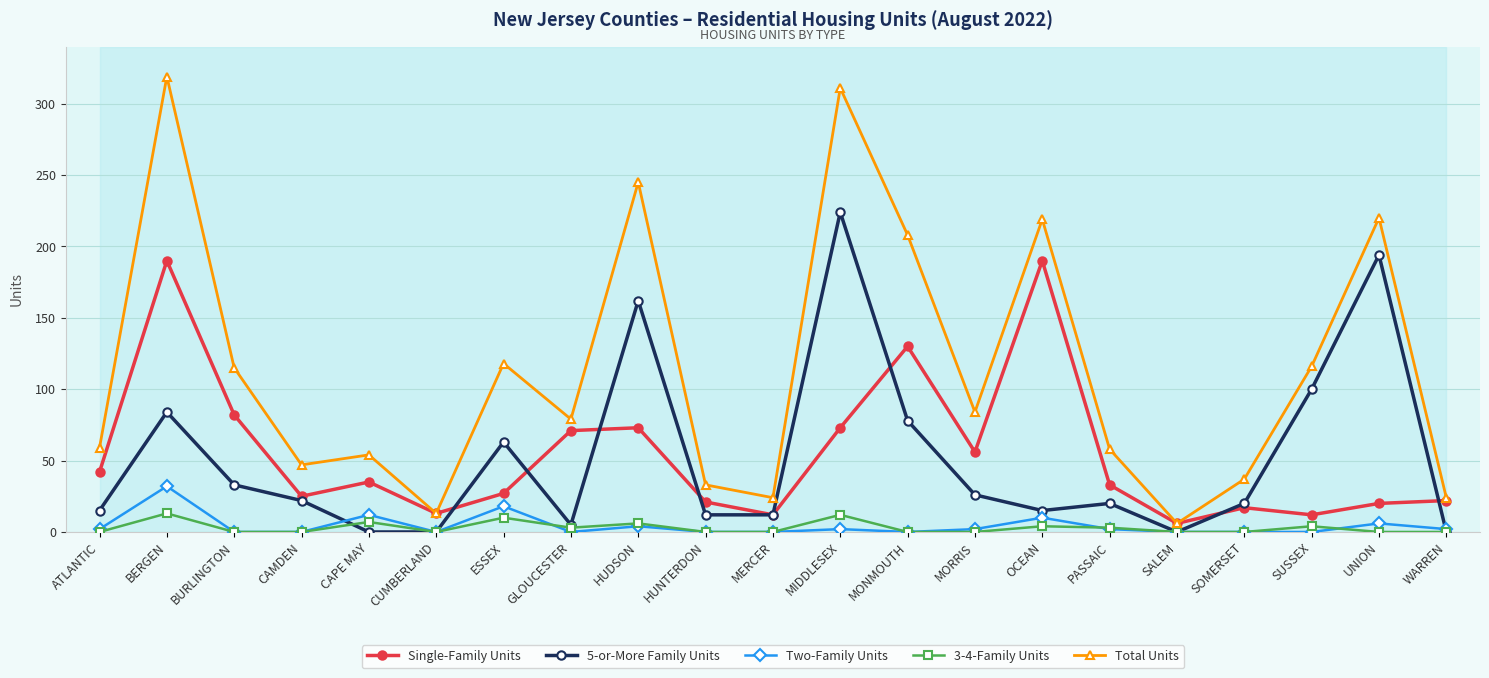

True or false: 5-or-More Family Units and Total Units cross at least once.

False